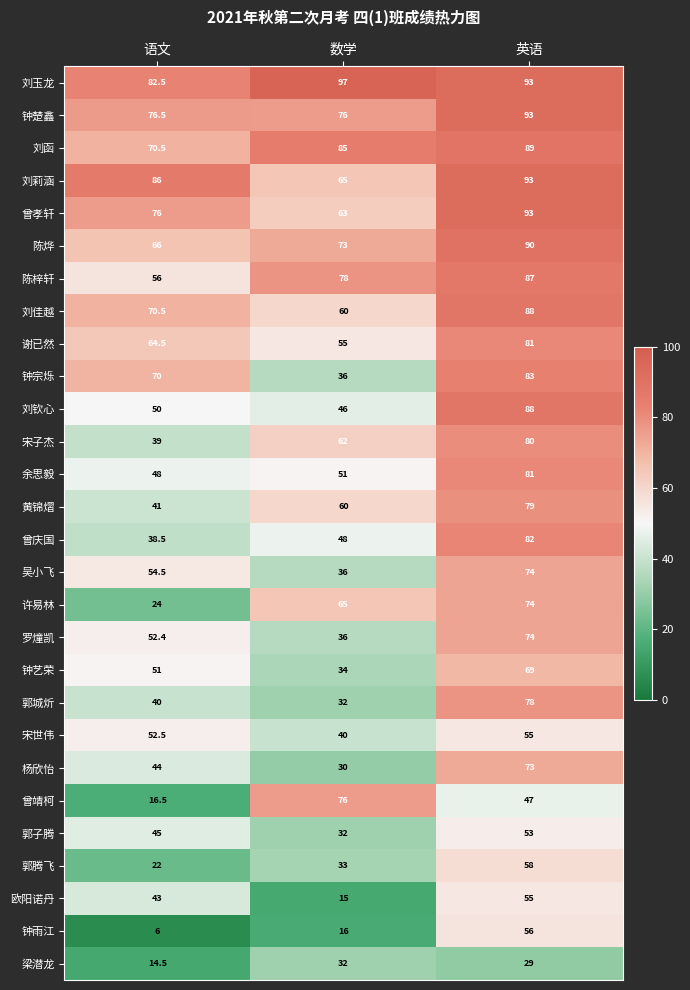

True or false: 宋子杰 has a value of 80.0 at 英语.

True